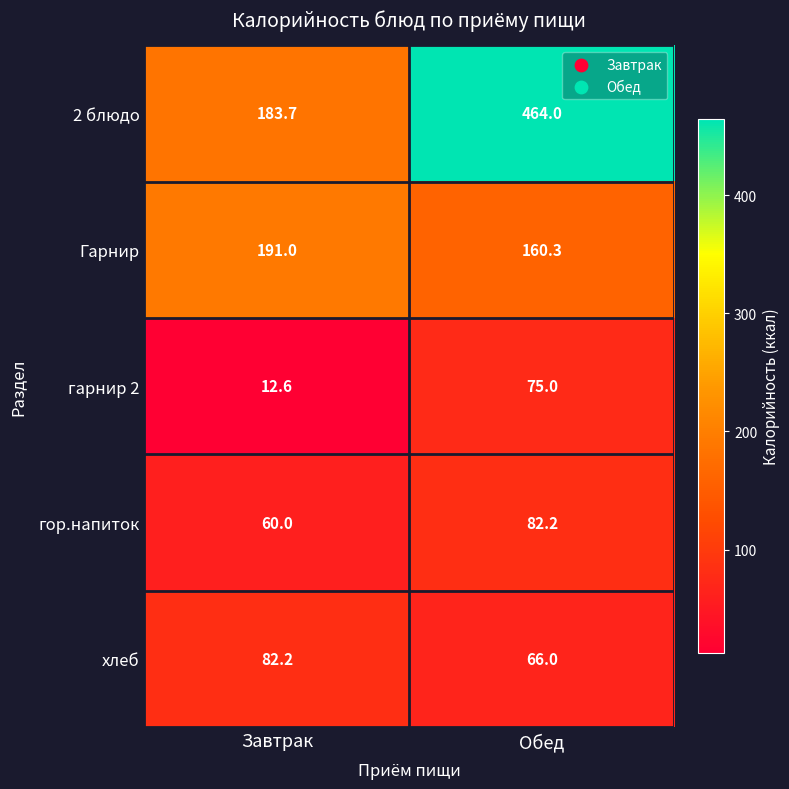

Reading right to left, extract all data points from this chart.

2 блюдо: 464.0	183.7
Гарнир: 160.3	191.0
гарнир 2: 75.0	12.6
гор.напиток: 82.2	60.0
хлеб: 66.0	82.2